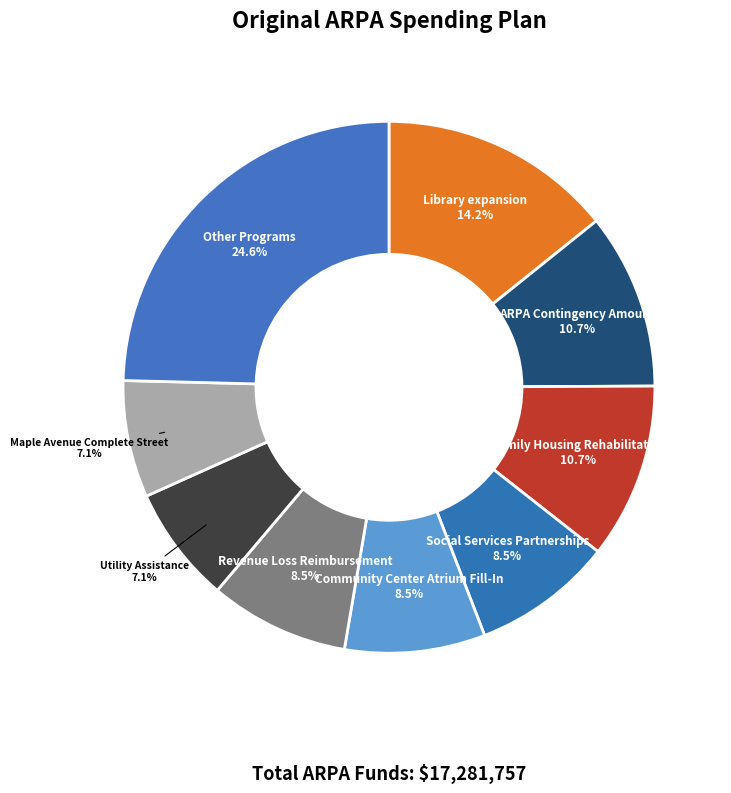

Which category has the biggest portion of the pie?

Other Programs